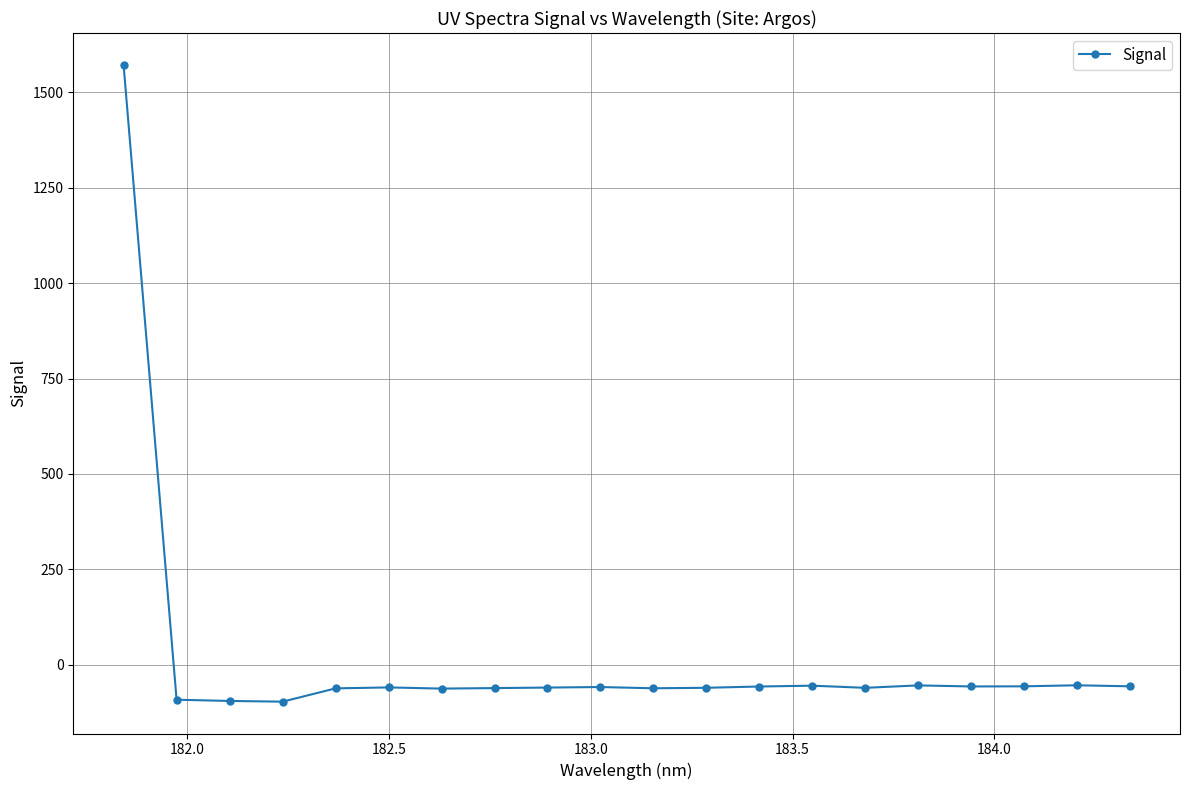

What is the average value?

18.2